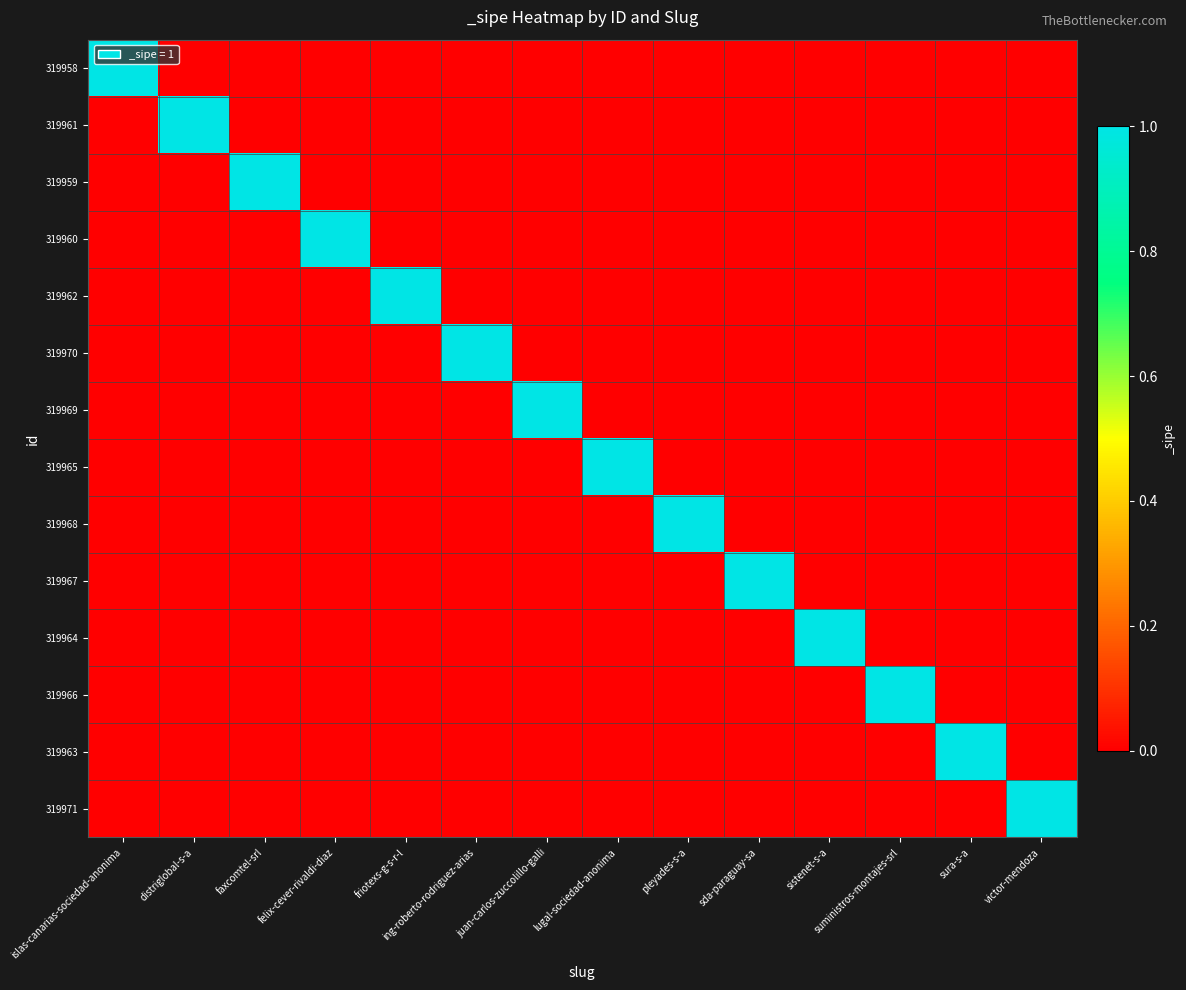

How many series are shown in this chart?

14